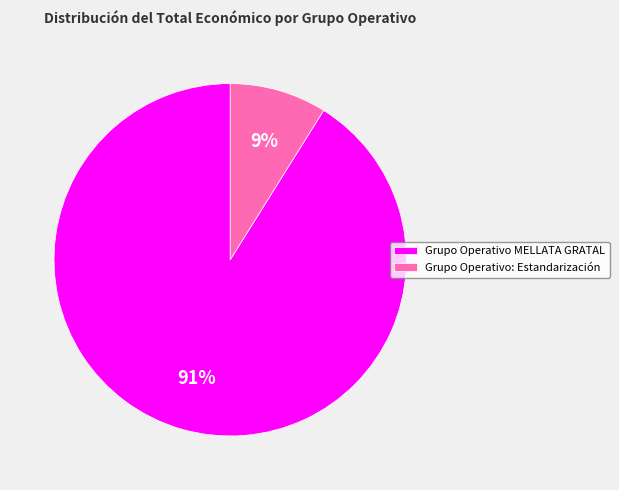

To the nearest percent, what percentage of the pie is Grupo Operativo MELLATA GRATAL?

91%